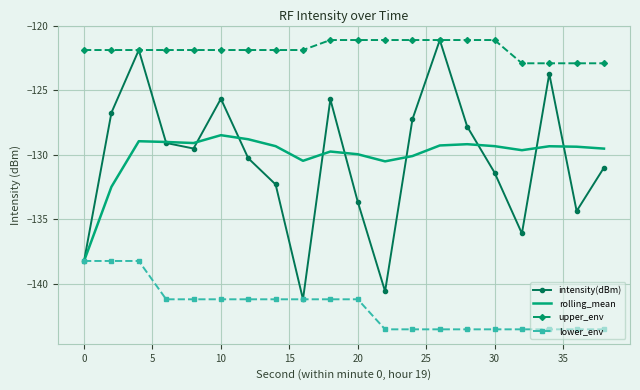

What is the minimum value for upper_env?

-122.9